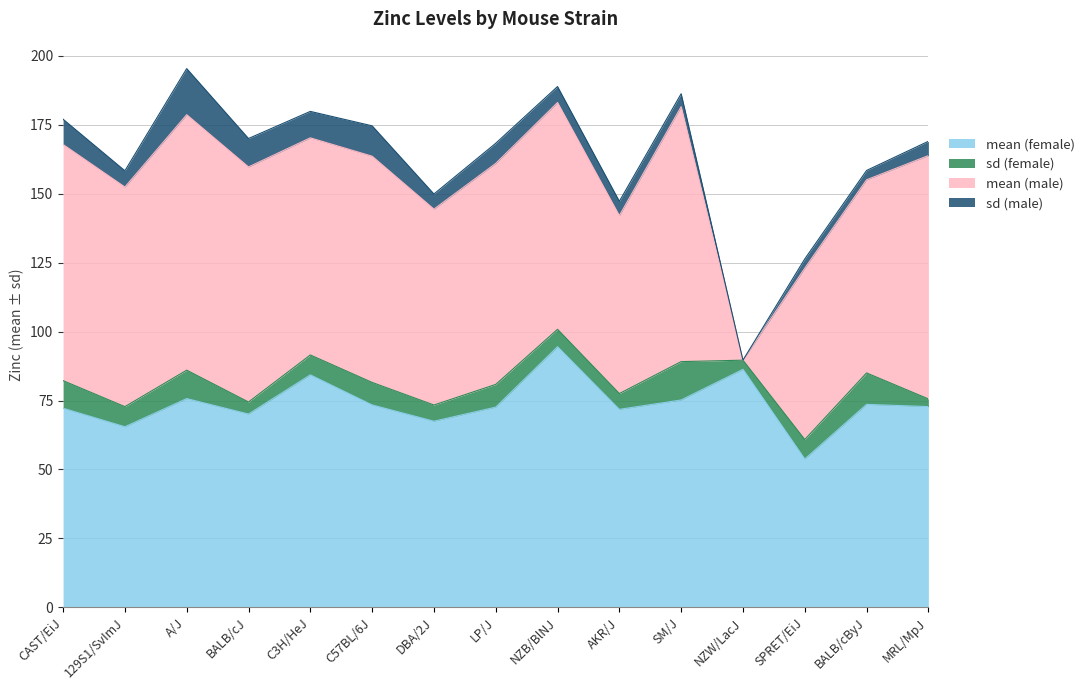

How many interior local valleys does the mean (male) series have?

5